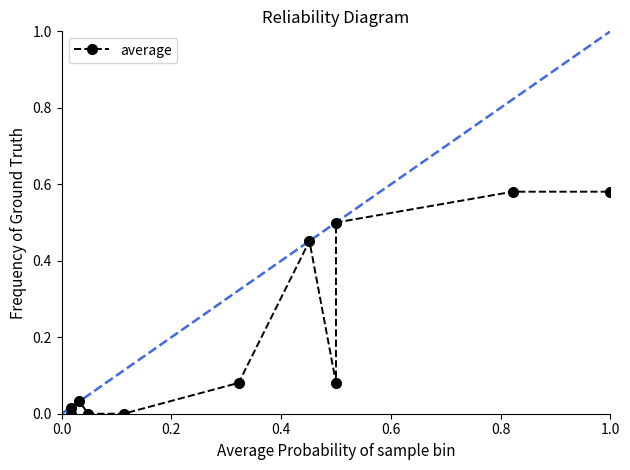

Does the chart have visible grid lines?

No